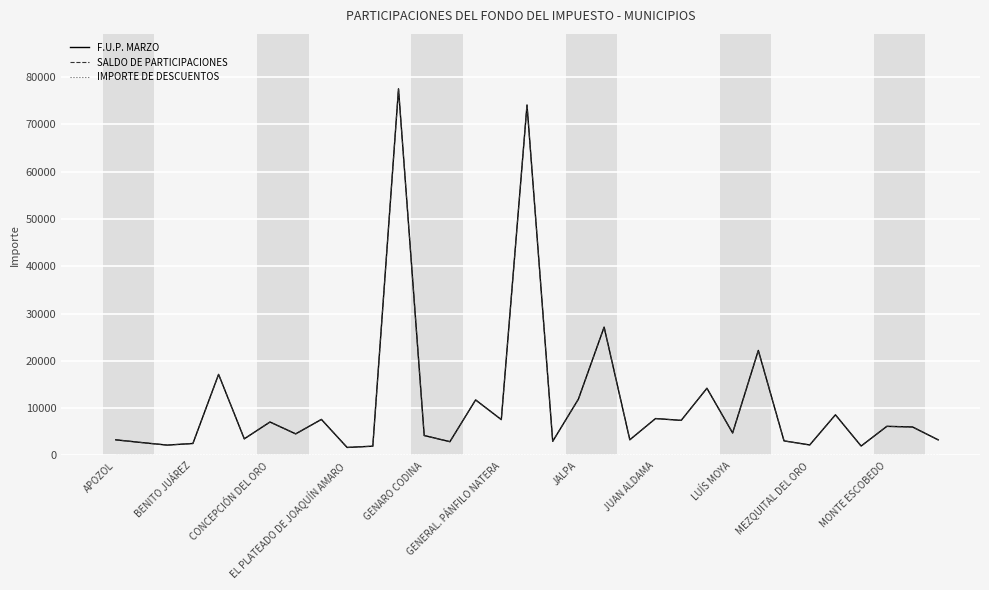

Does the chart have visible grid lines?

Yes